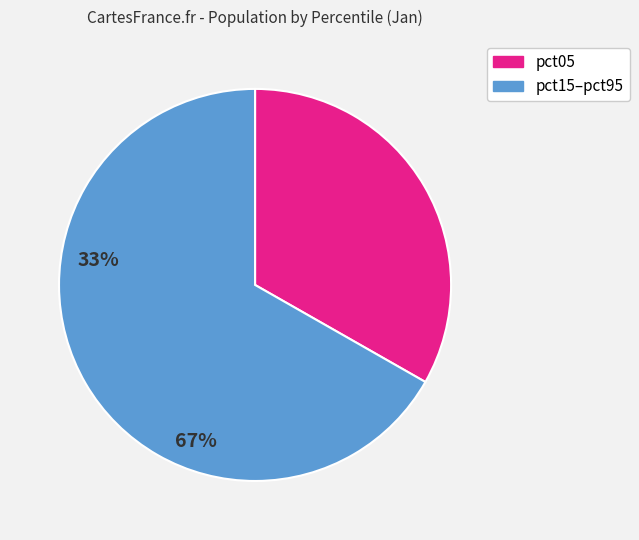

True or false: pct15–pct95 accounts for 67% of the total.

True